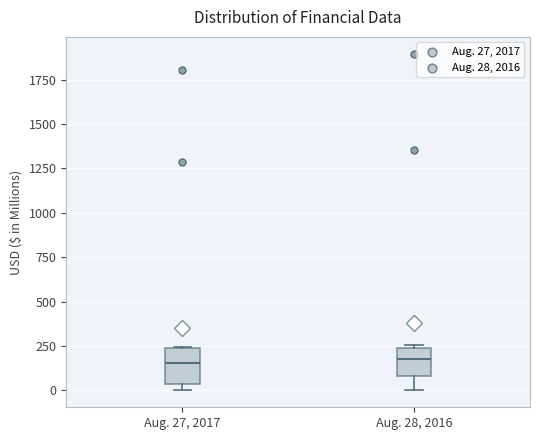

Comparing the boxes themselves (not the whiskers), which one is the tallest?

Aug. 27, 2017